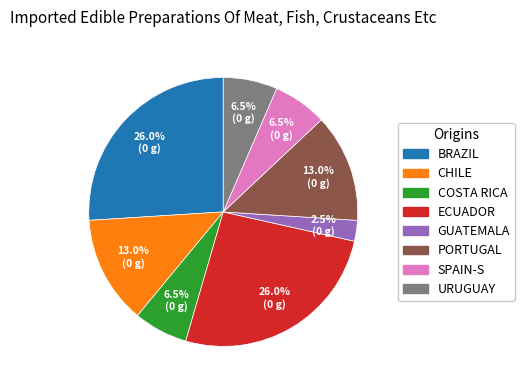

Approximately how many times larger is the value at ECUADOR compared to COSTA RICA?

4.0